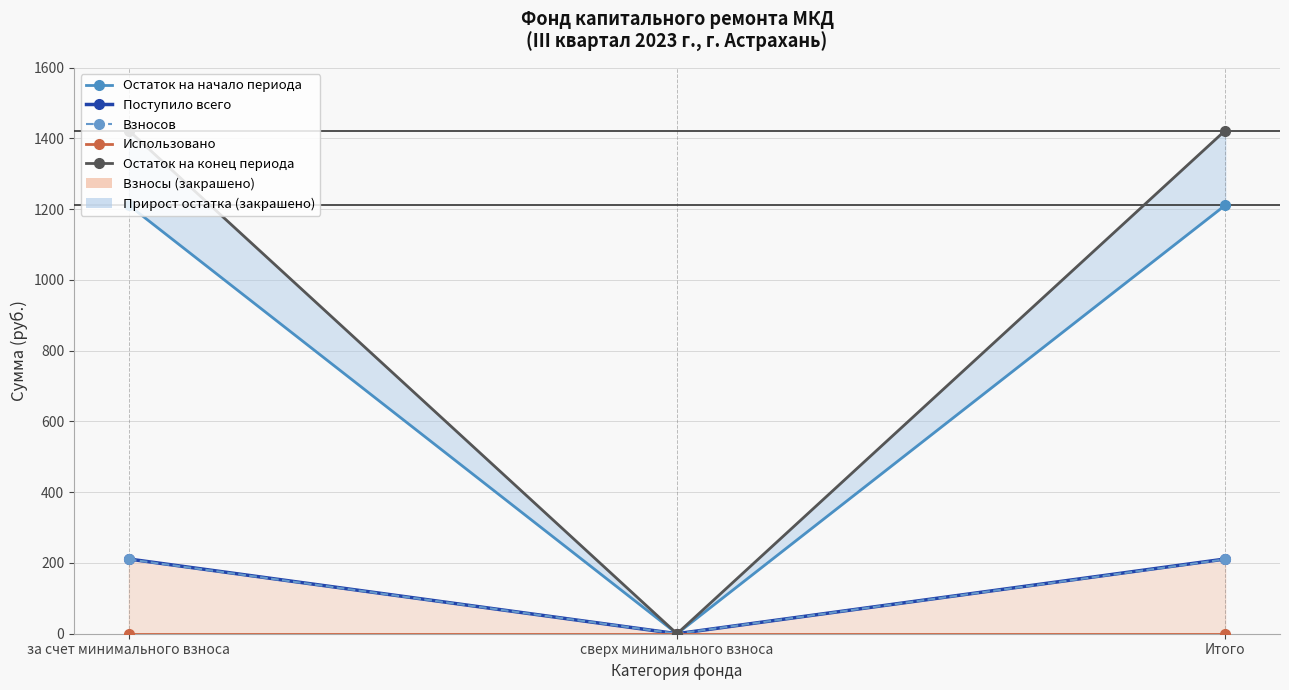

Between за счет минимального взноса and Итого, which series saw the biggest shift?

Остаток на начало периода